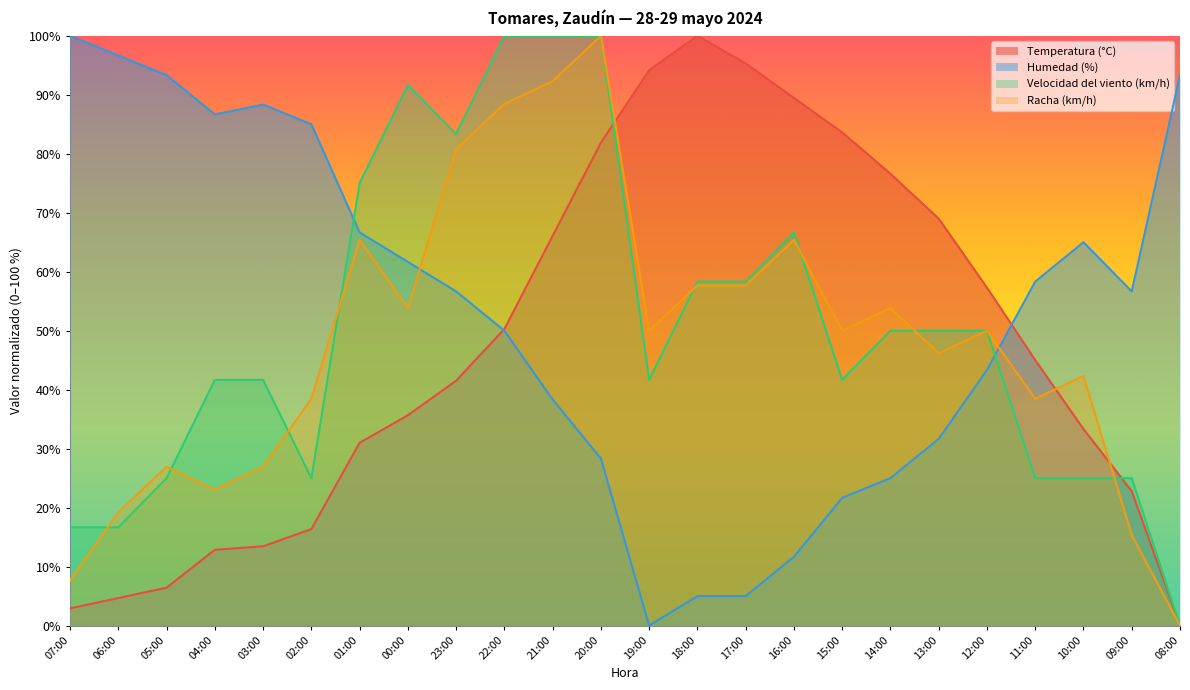

Reading left to right, transcribe all the data shown in this chart.

Temperatura (°C): 2.9	4.7	6.4	12.9	13.5	16.4	31.0	35.7	41.5	50.3	66.1	81.9	94.2	100.0	95.3	89.5	83.6	76.6	69.0	57.3	45.0	33.3	22.8	0.0
Humedad (%): 100.0	96.7	93.3	86.7	88.3	85.0	66.7	61.7	56.7	50.0	38.3	28.3	0.0	5.0	5.0	11.7	21.7	25.0	31.7	43.3	58.3	65.0	56.7	93.3
Velocidad del viento (km/h): 16.7	16.7	25.0	41.7	41.7	25.0	75.0	91.7	83.3	100.0	100.0	100.0	41.7	58.3	58.3	66.7	41.7	50.0	50.0	50.0	25.0	25.0	25.0	0.0
Racha (km/h): 7.7	19.2	26.9	23.1	26.9	38.5	65.4	53.8	80.8	88.5	92.3	100.0	50.0	57.7	57.7	65.4	50.0	53.8	46.2	50.0	38.5	42.3	15.4	0.0